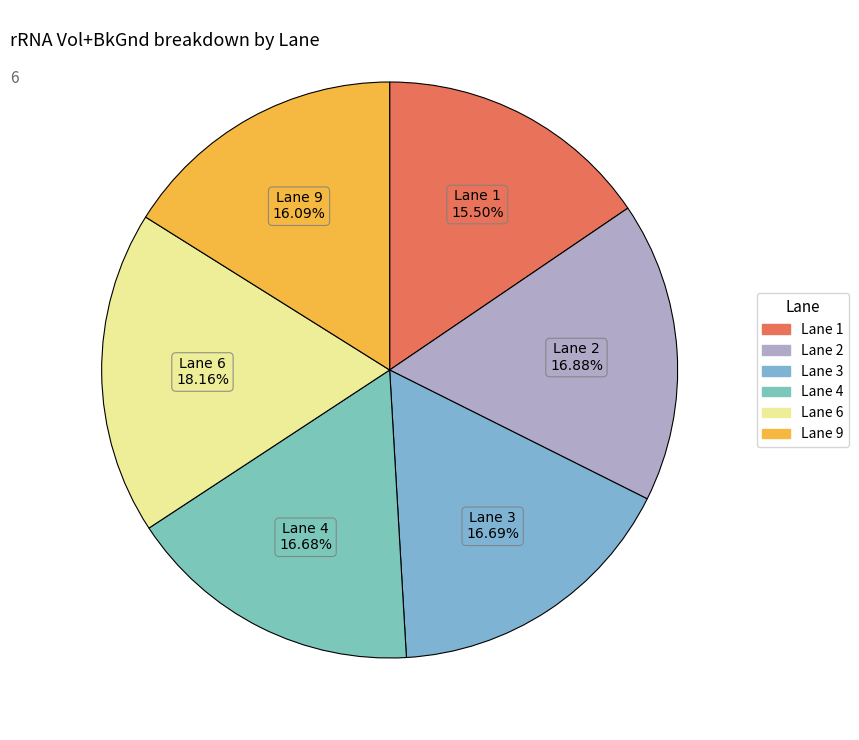

How many slices are in this pie chart?

6